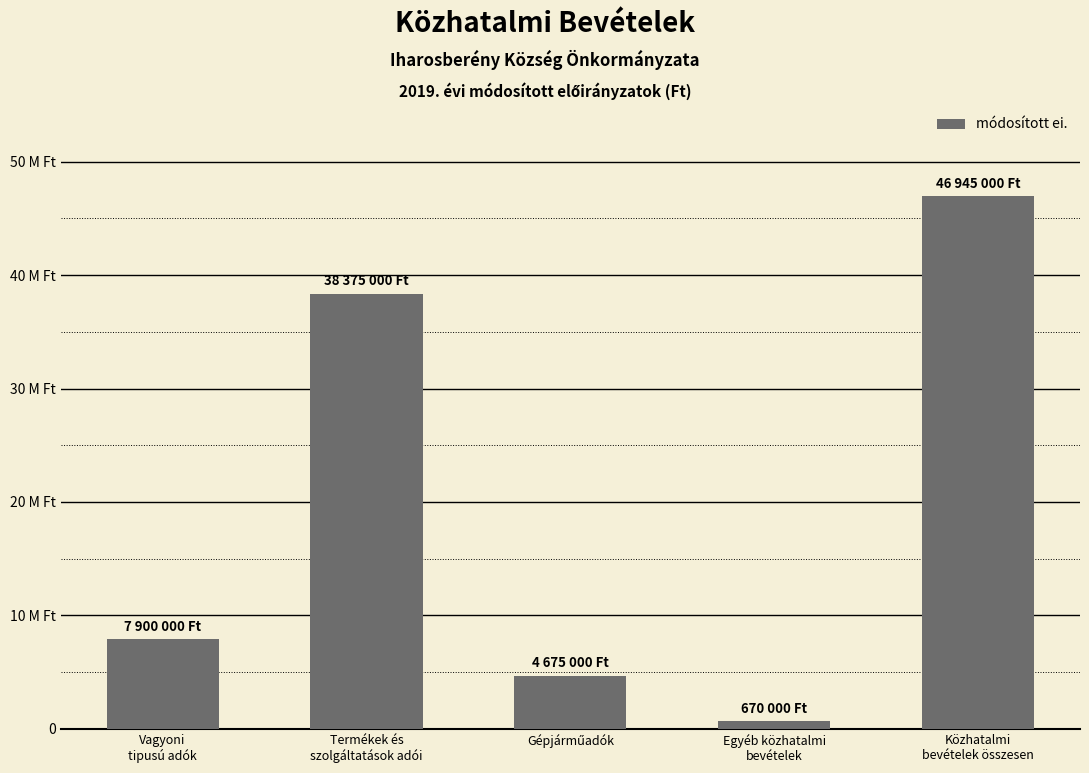

Does the chart contain any negative values?

No